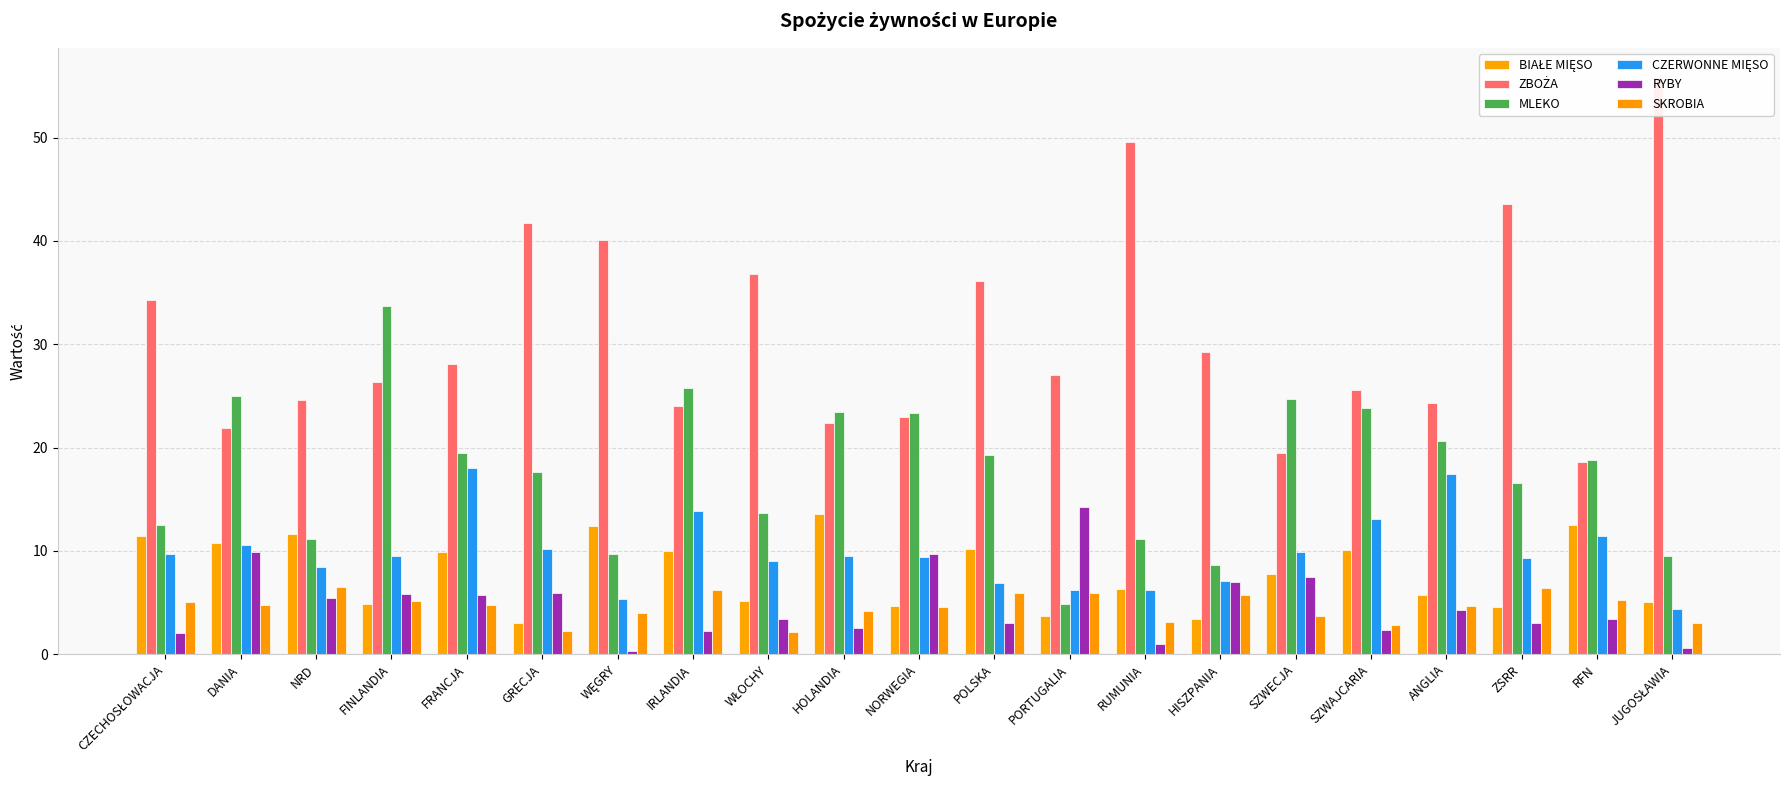

Which category has the lowest value in the RYBY series?

WĘGRY